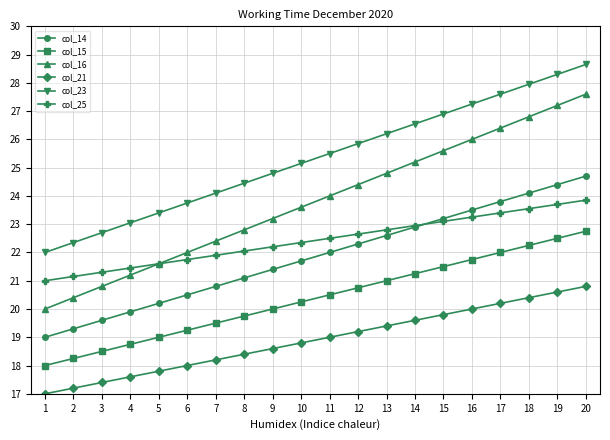

Which category has the lowest value in the col_21 series?

1